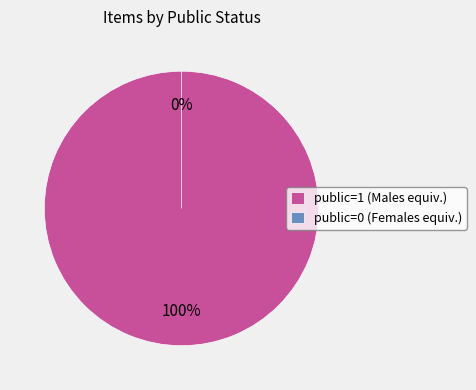

What is the smallest slice in the pie chart?

public=0